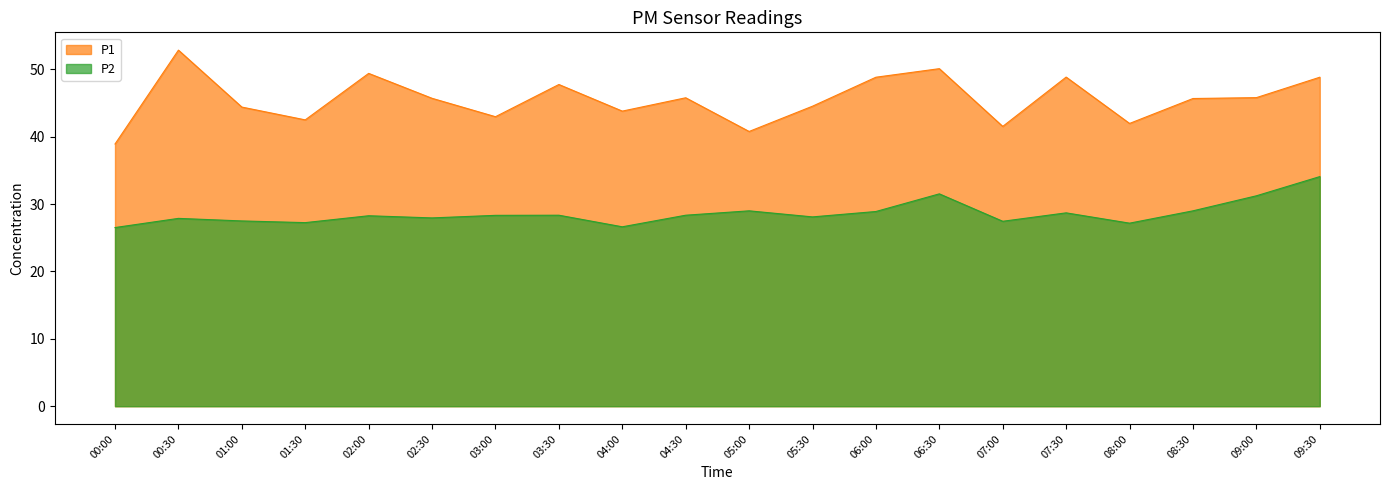

In P1, how many points are higher than both neighbors (excluding endpoints)?

6